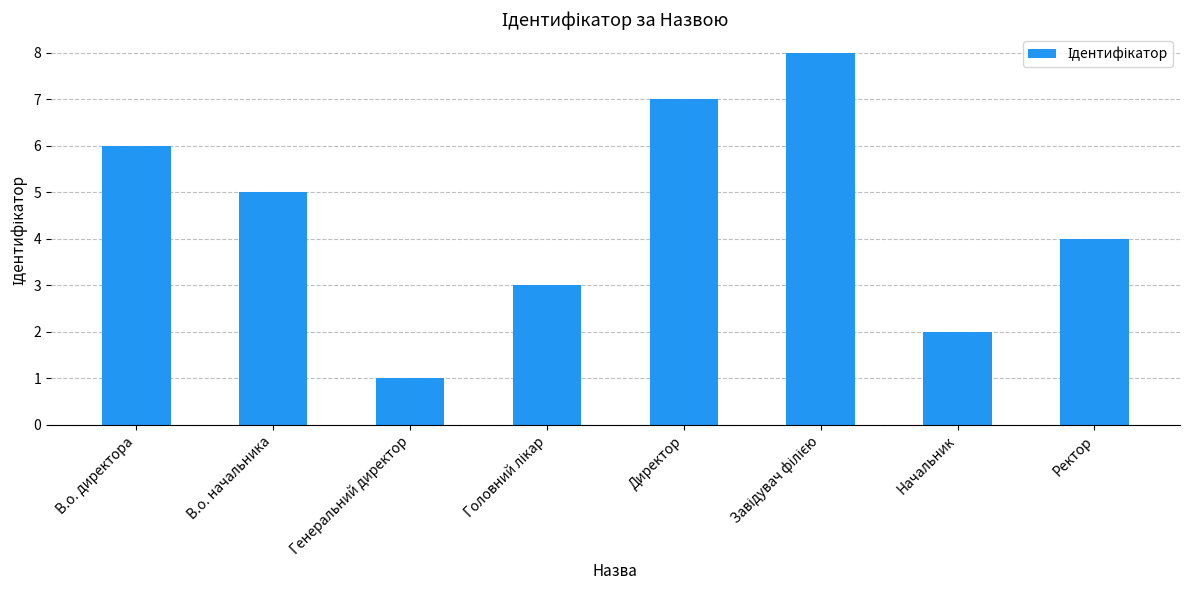

What is the label of the 2nd bar from the left?

В.о. начальника